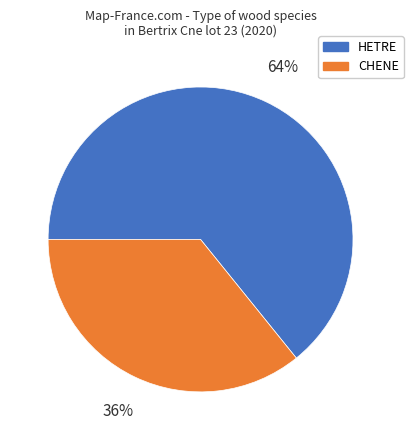

Approximately how many times larger is the value at HETRE compared to CHENE?

1.8